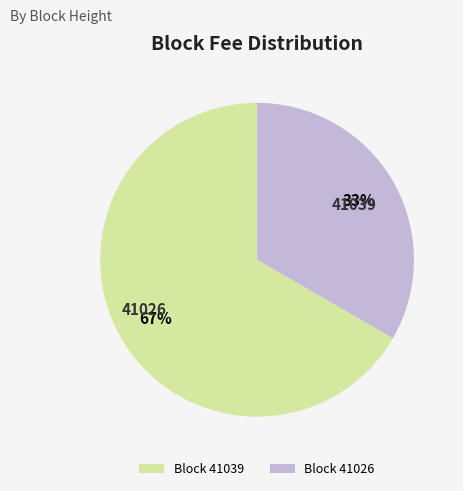

Does 41026 account for over 50% of the chart?

No